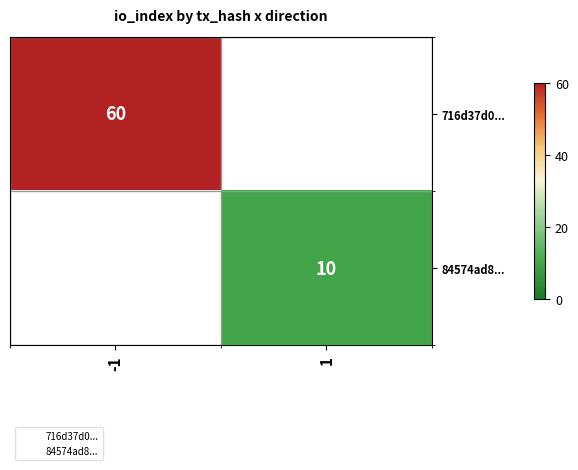

Count the number of categories in the chart.

2